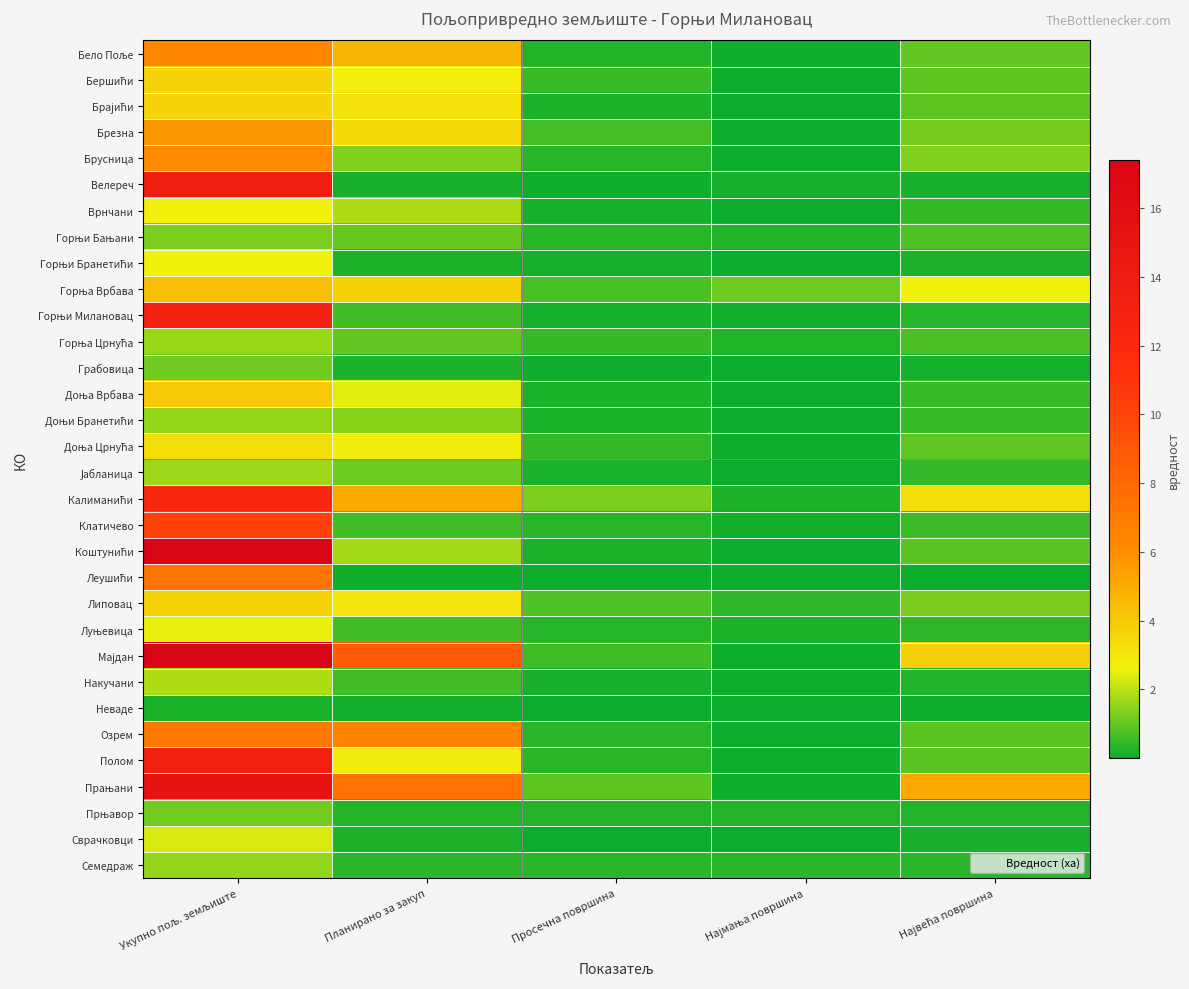

What is the spread (max minus min) of values at Планирано за закуп?

8.8